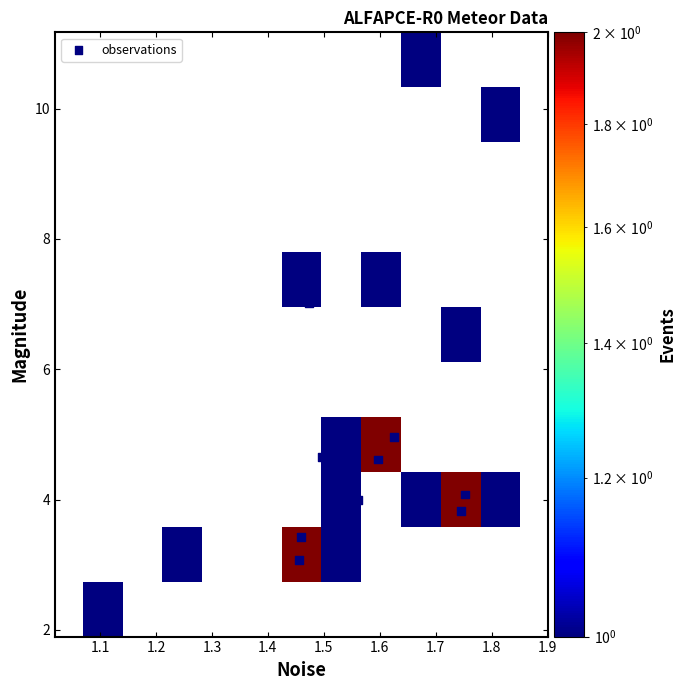

What is the range of Y values (max minus min)?

8.3